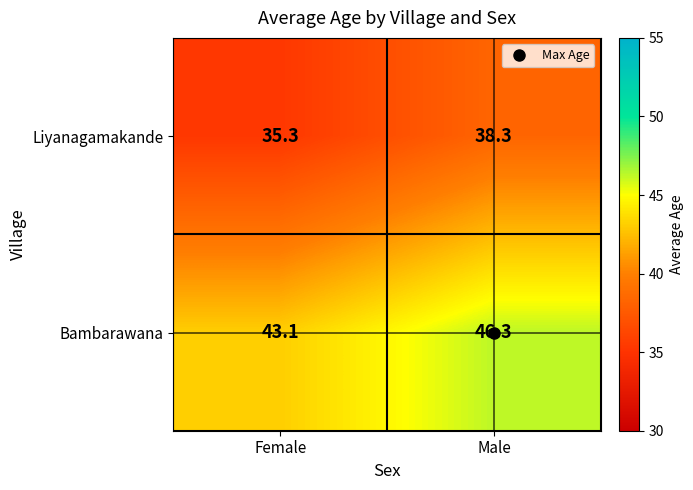

Rank the series by their maximum value, from highest to lowest.

Bambarawana, Liyanagamakande